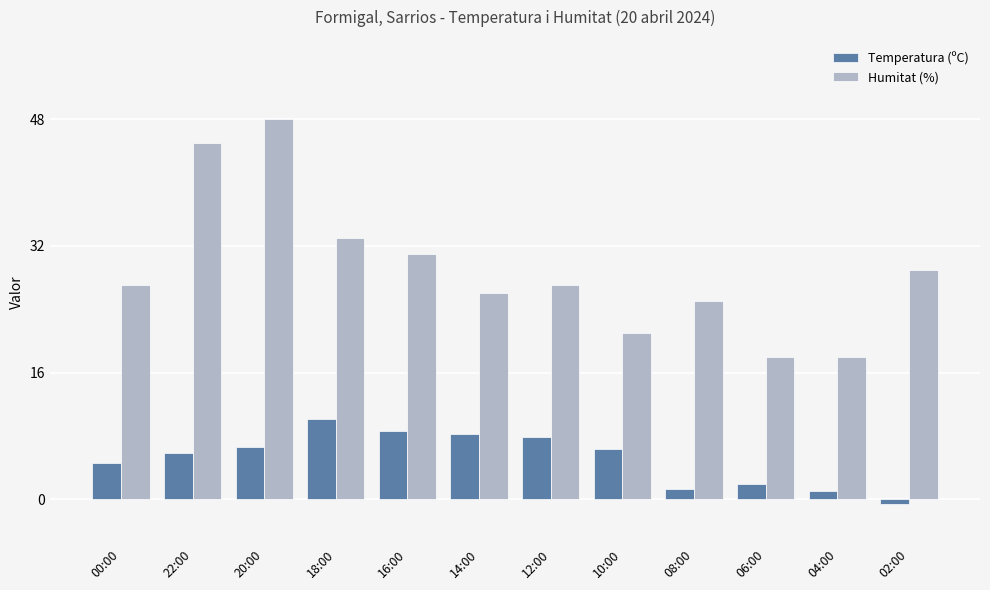

What is the difference between the maximum and second lowest values in the Temperatura (ºC) series?

9.0